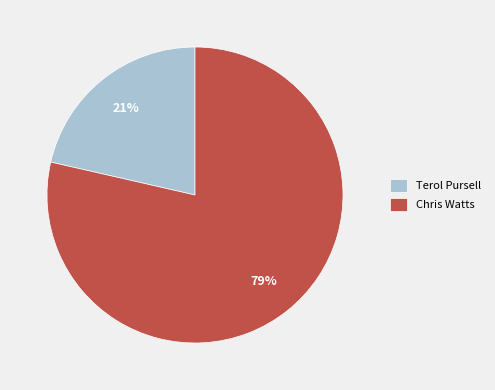

Does any single category account for the majority?

Yes